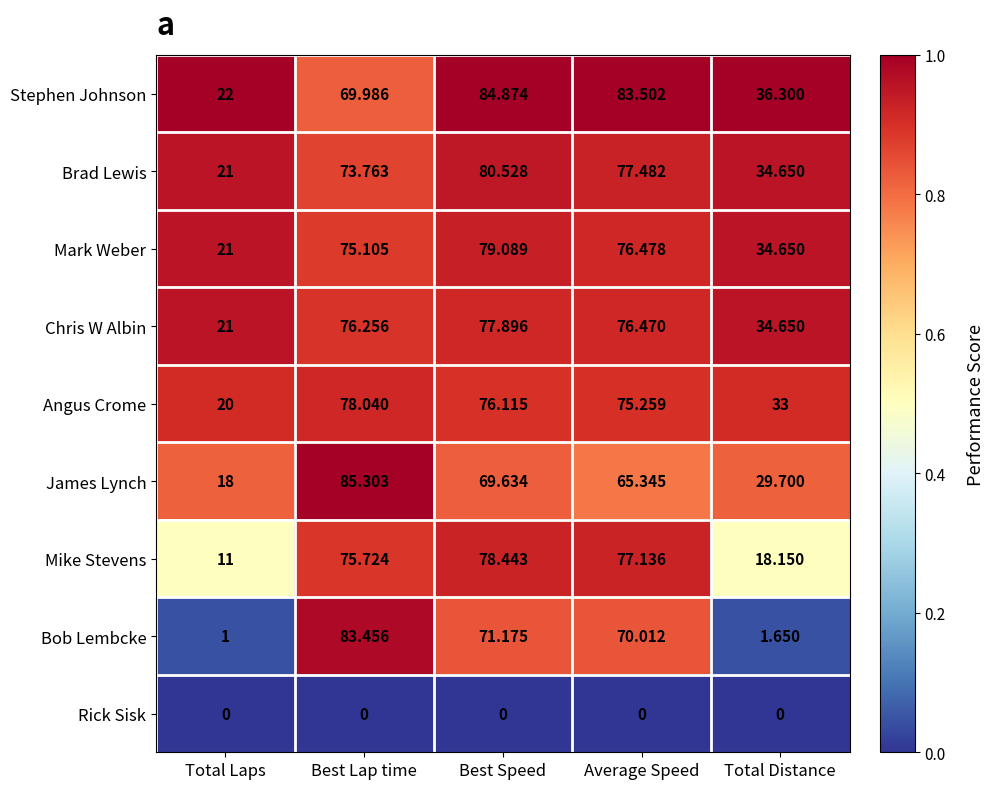

At which label is Angus Crome closest to 49?

Total Distance